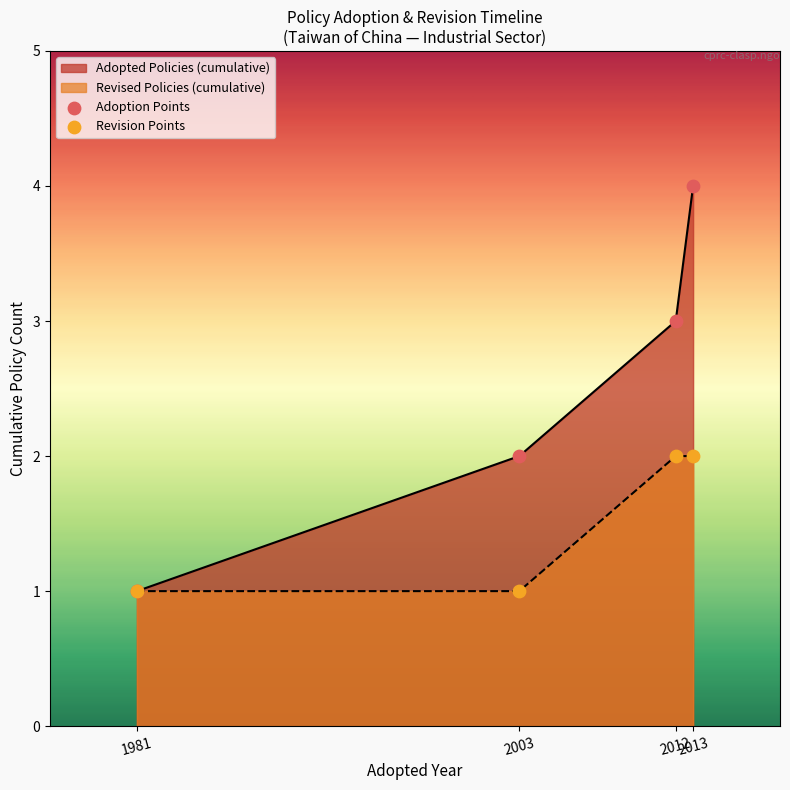

Is the value of Adoption Points at 2012 greater than the value of Revision Points at 1981?

Yes